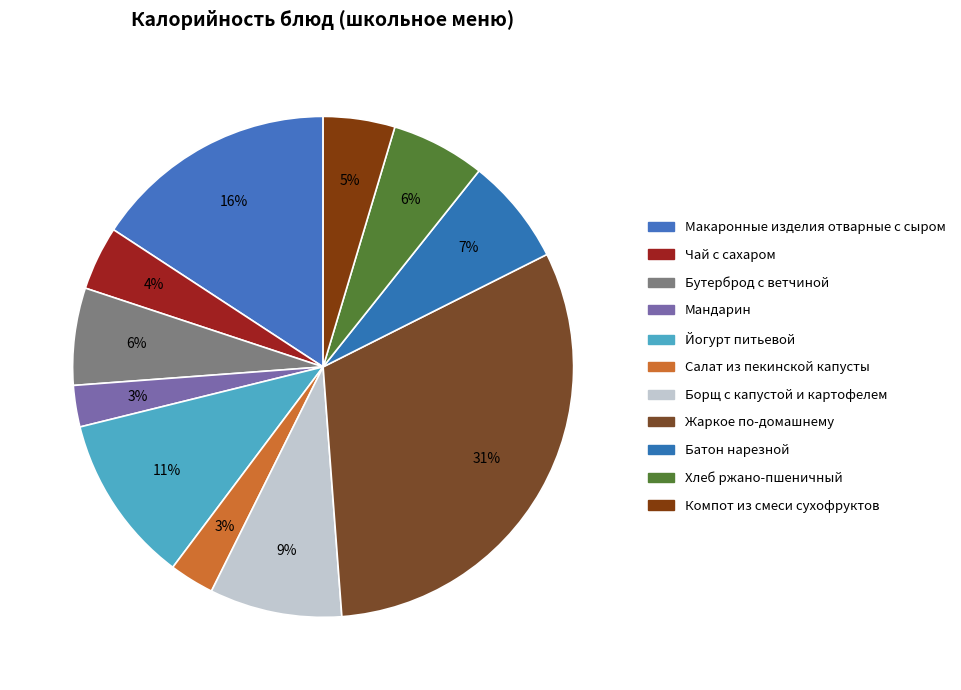

How much of the chart is everything except Хлеб ржано-пшеничный?

93.9%